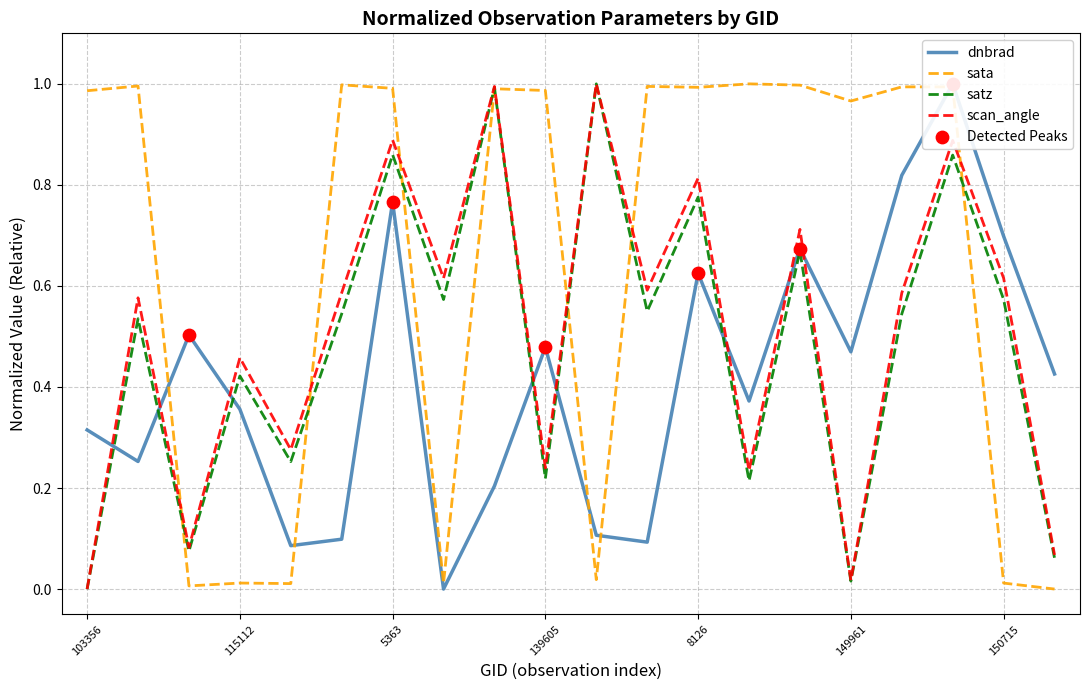

Which series has the largest total across all categories?

sata